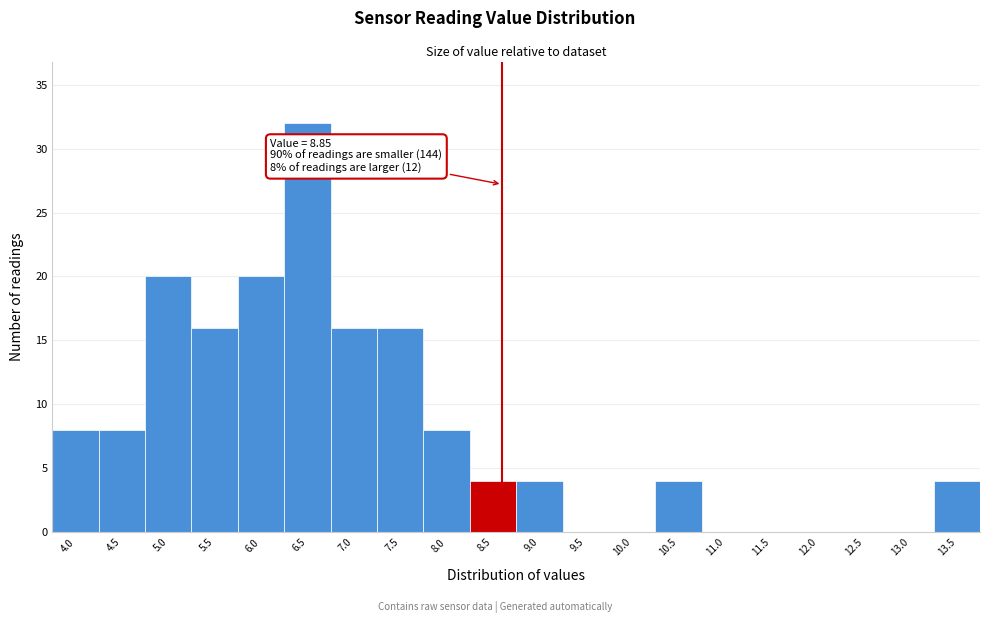

Reading left to right, transcribe all the data shown in this chart.

4.0=8	4.5=8	5.0=20	5.5=16	6.0=20	6.5=32	7.0=16	7.5=16	8.0=8	8.5=4	9.0=4	9.5=0	10.0=0	10.5=4	11.0=0	11.5=0	12.0=0	12.5=0	13.0=0	13.5=4